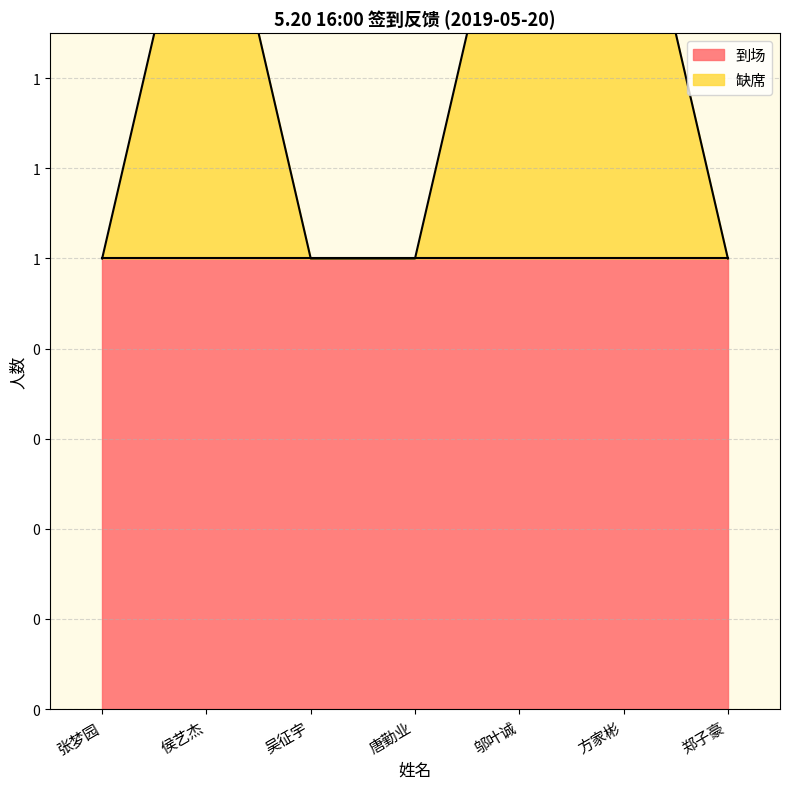

Approximately how many times larger is the value at 郑子豪 compared to 邬叶诚?

0.5